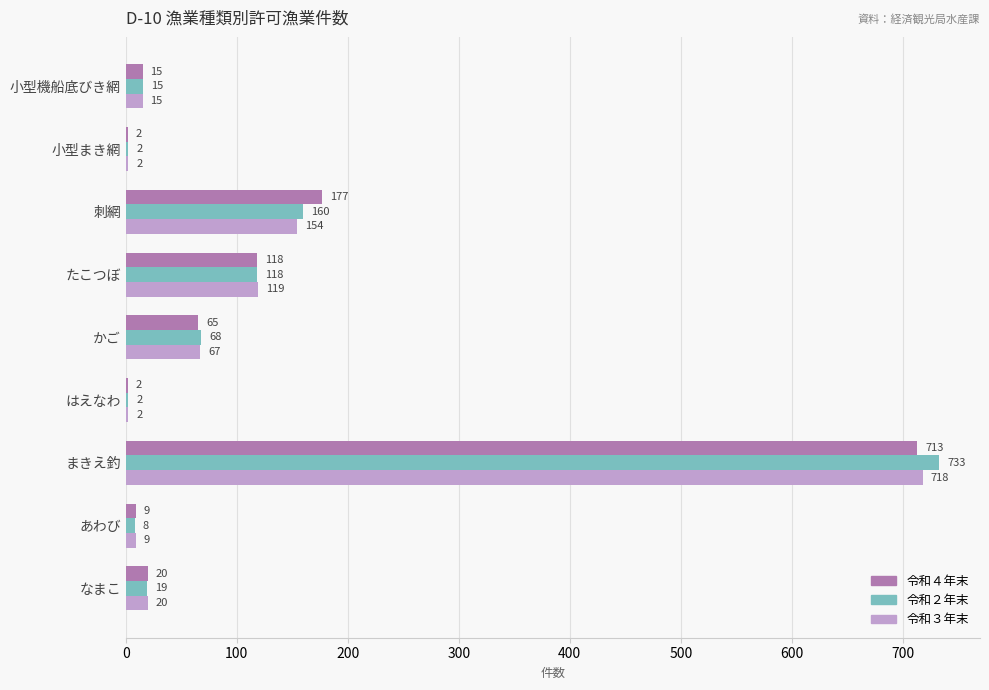

What is the sum of the 令和２年末 values at 小型まき網 and かご?

70